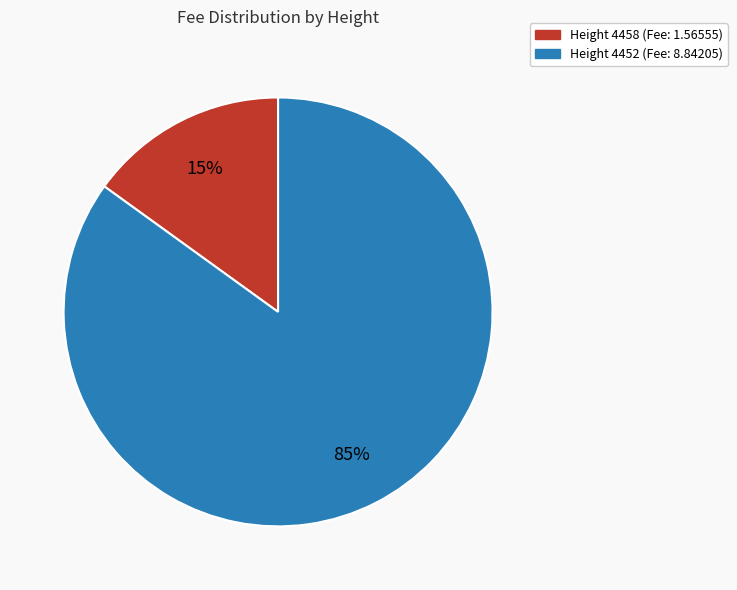

How many slices are in this pie chart?

2